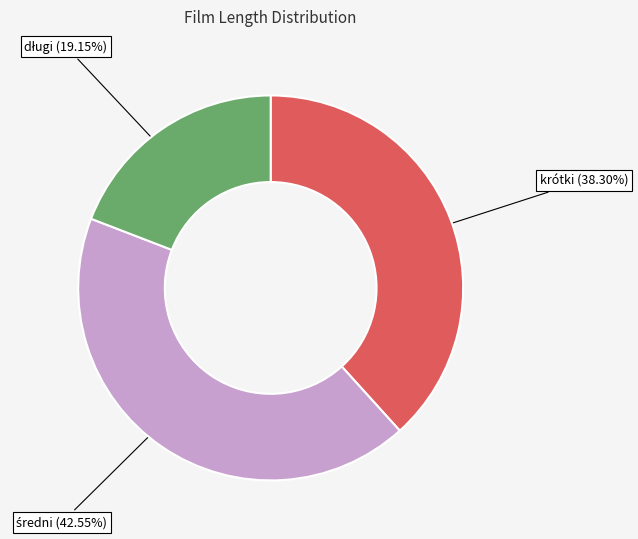

Does krótki account for over 50% of the chart?

No